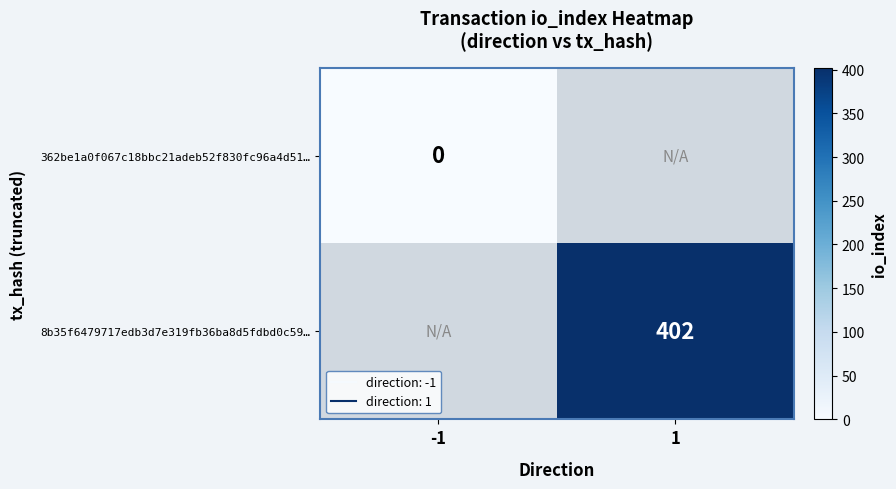

How many data points does each series have?

2